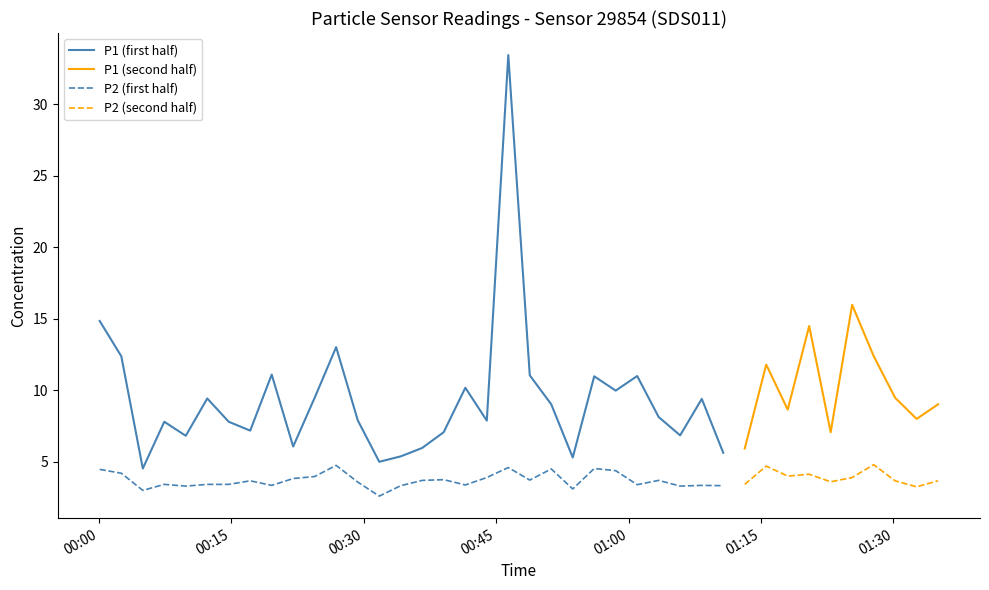

Where is the first local maximum for P1?

3